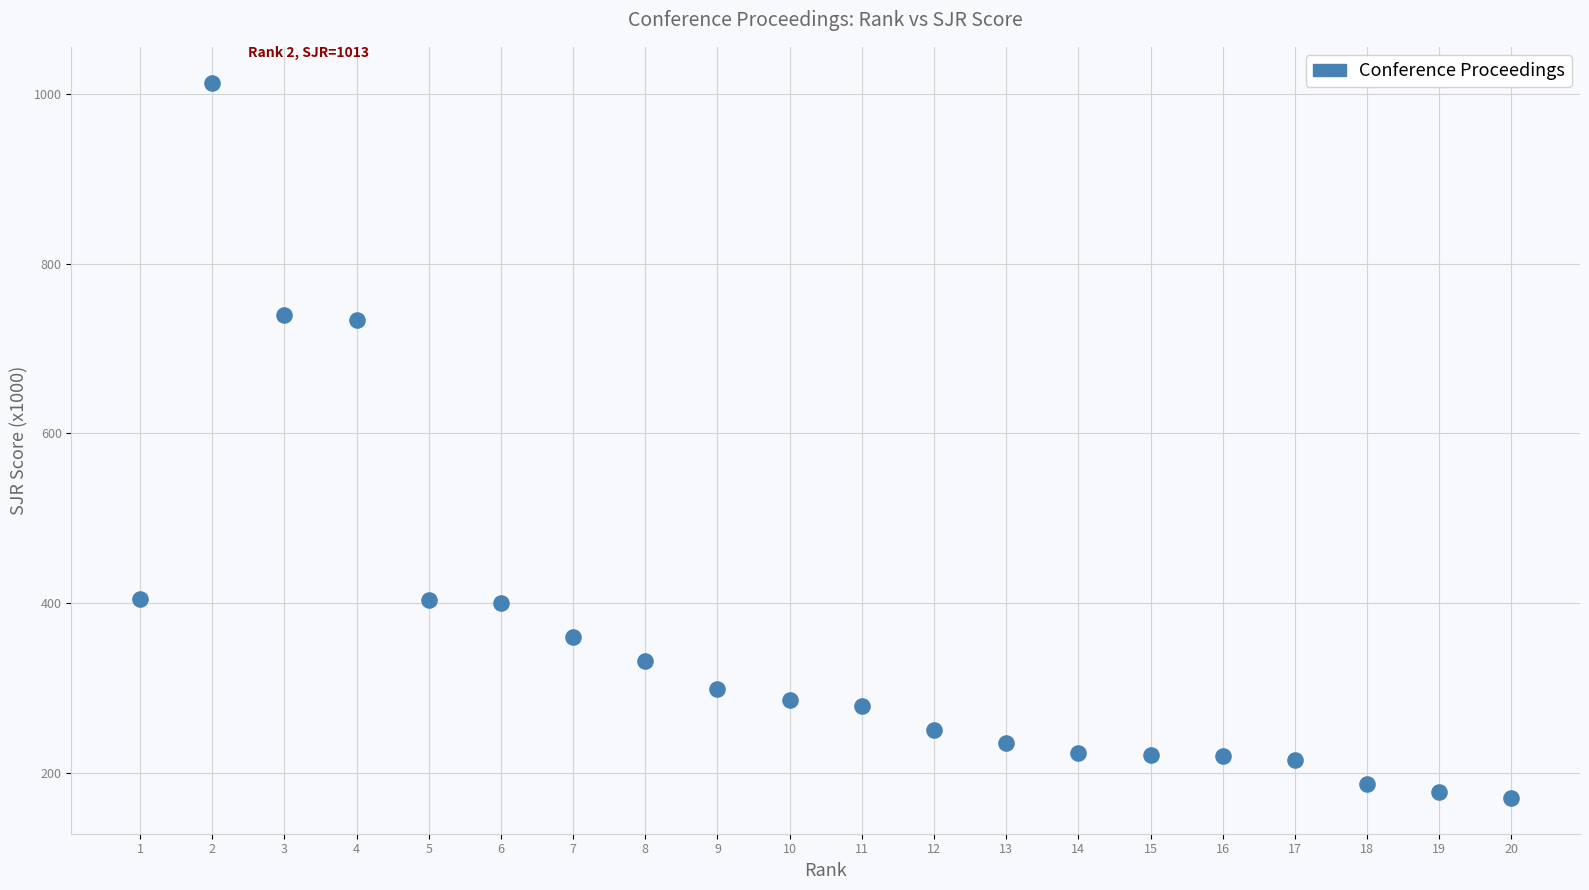

What is the range of Y values (max minus min)?

842